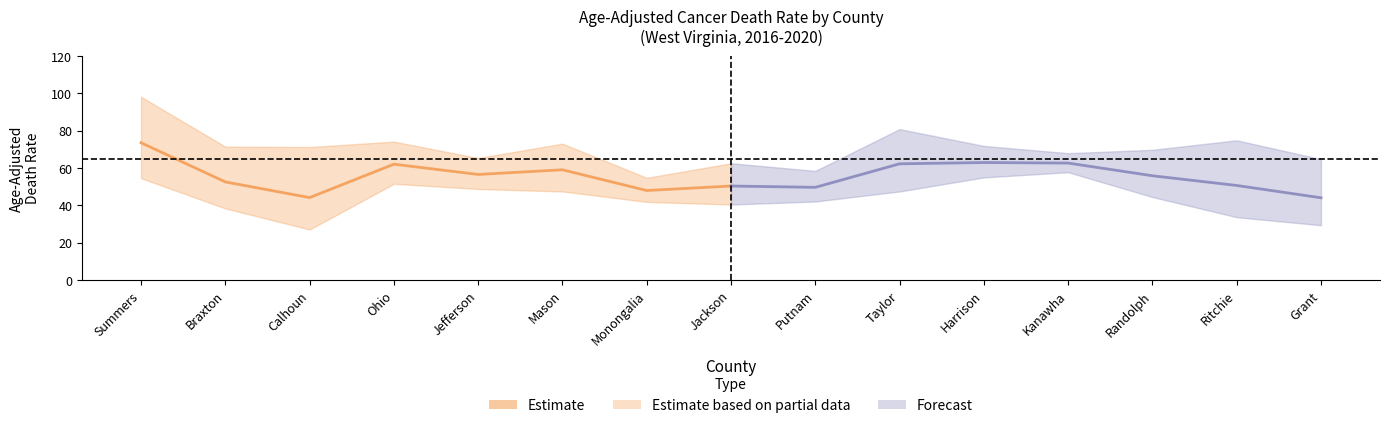

Which has a higher value, Jefferson or Calhoun?

Jefferson